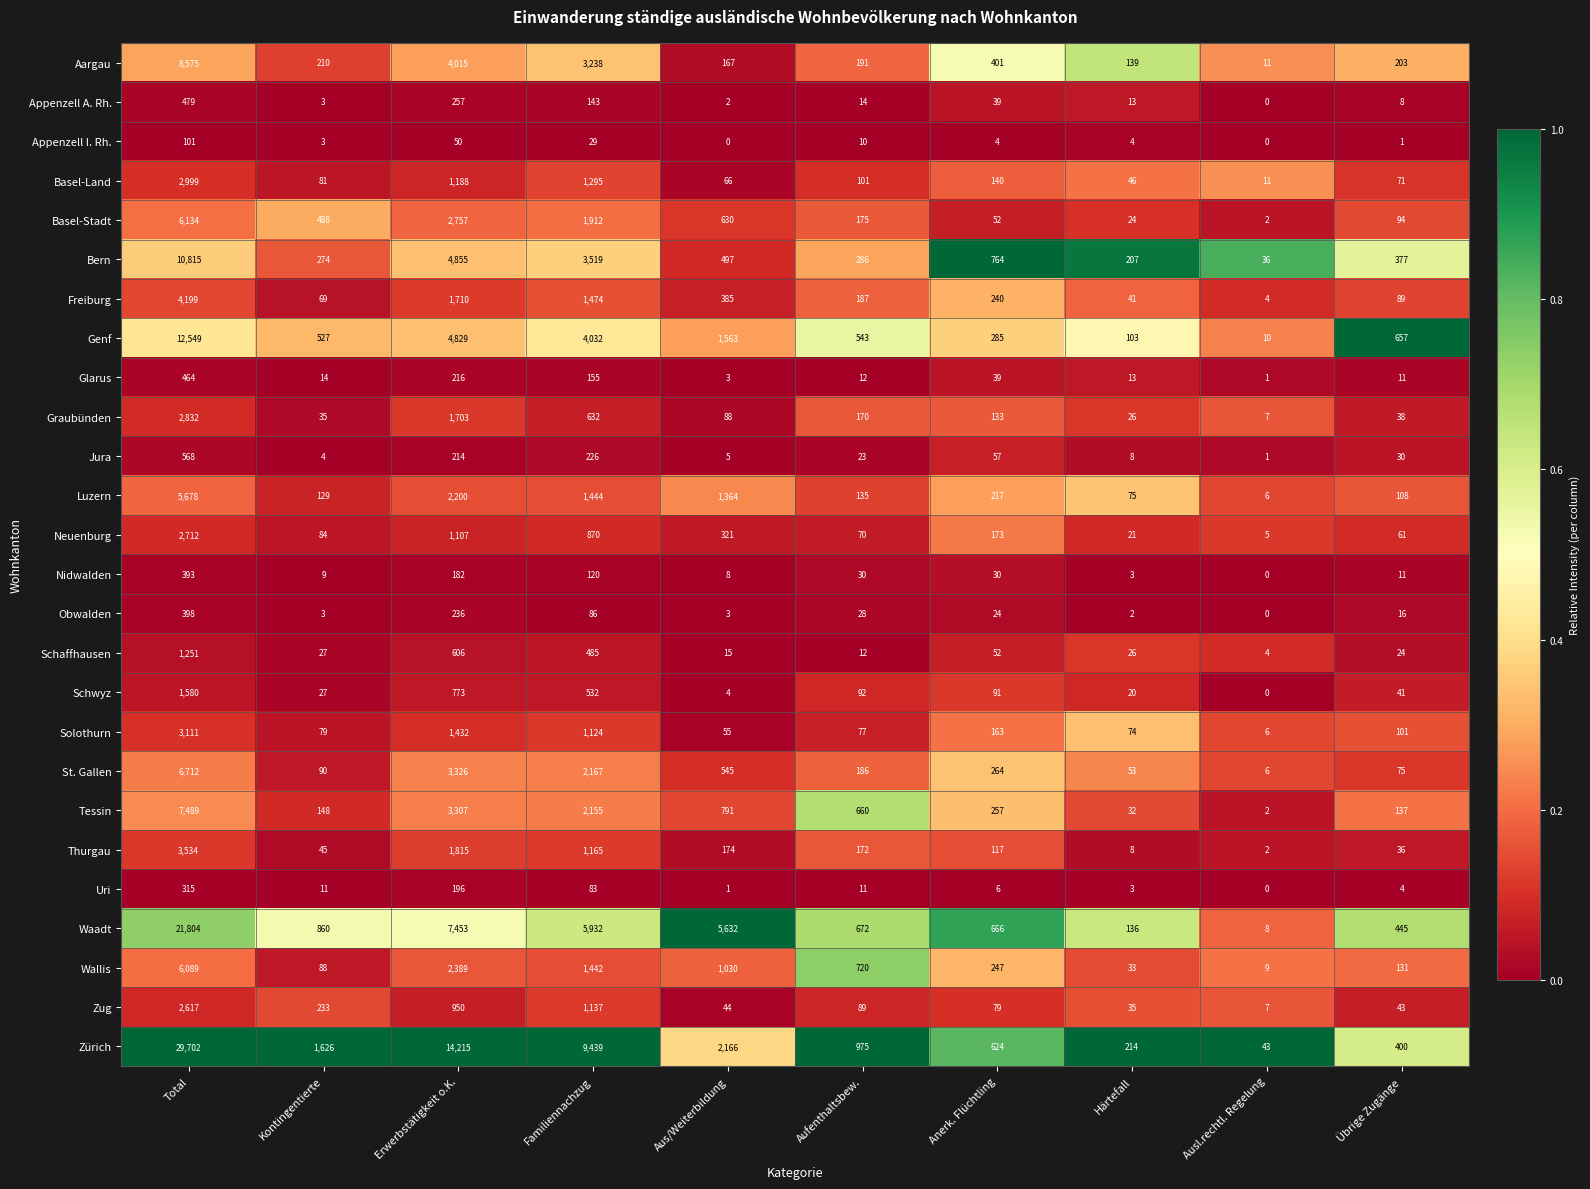

The Schaffhausen series shows 52 at Anerk. Flüchtling. True or false?

True